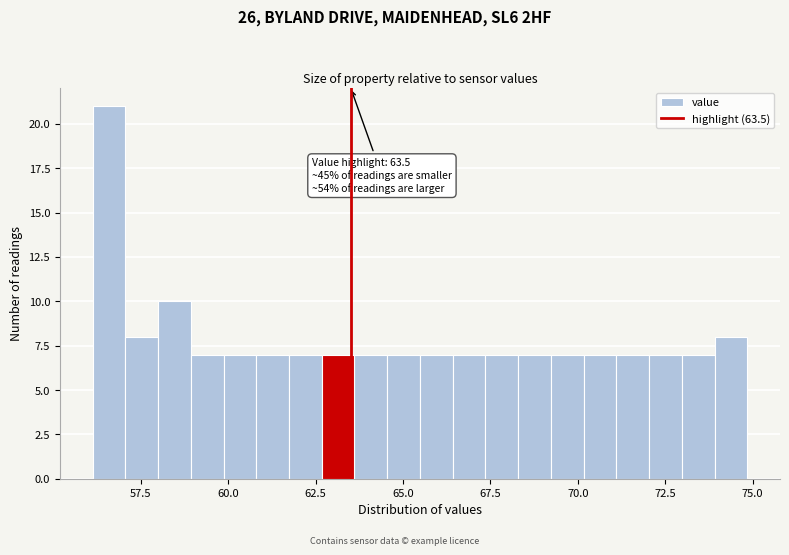

Around what value on the x-axis is the tallest bar? Give the approximate position of its centre, as read against the axis.

56.5